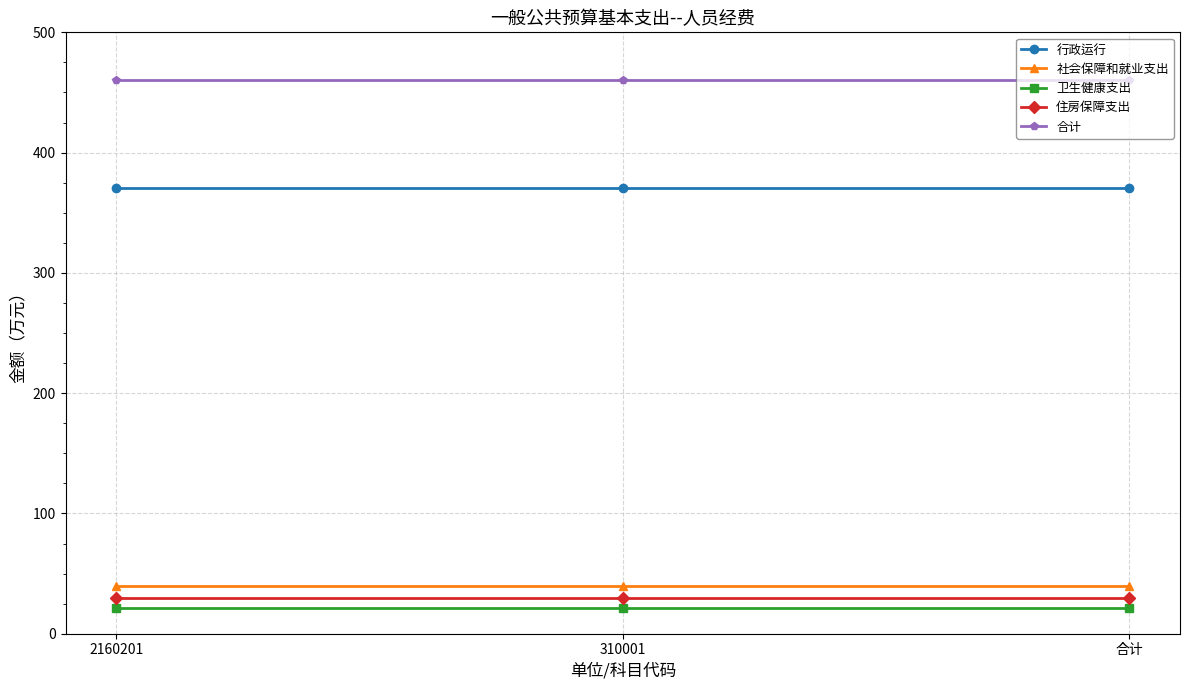

Is the value of 行政运行 at 310001 greater than the value of 社会保障和就业支出 at 310001?

Yes